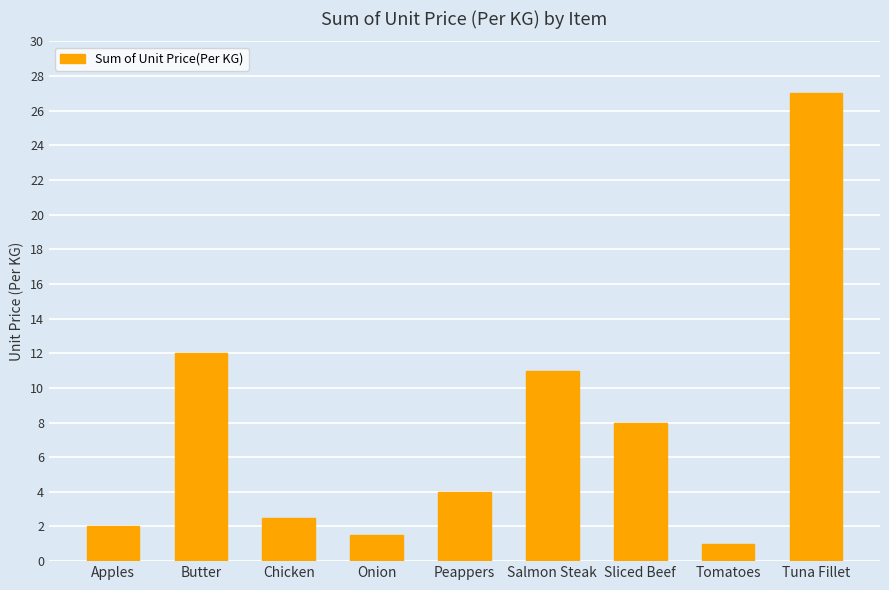

List the labels in order of value, smallest first.

Tomatoes, Onion, Apples, Chicken, Peappers, Sliced Beef, Salmon Steak, Butter, Tuna Fillet